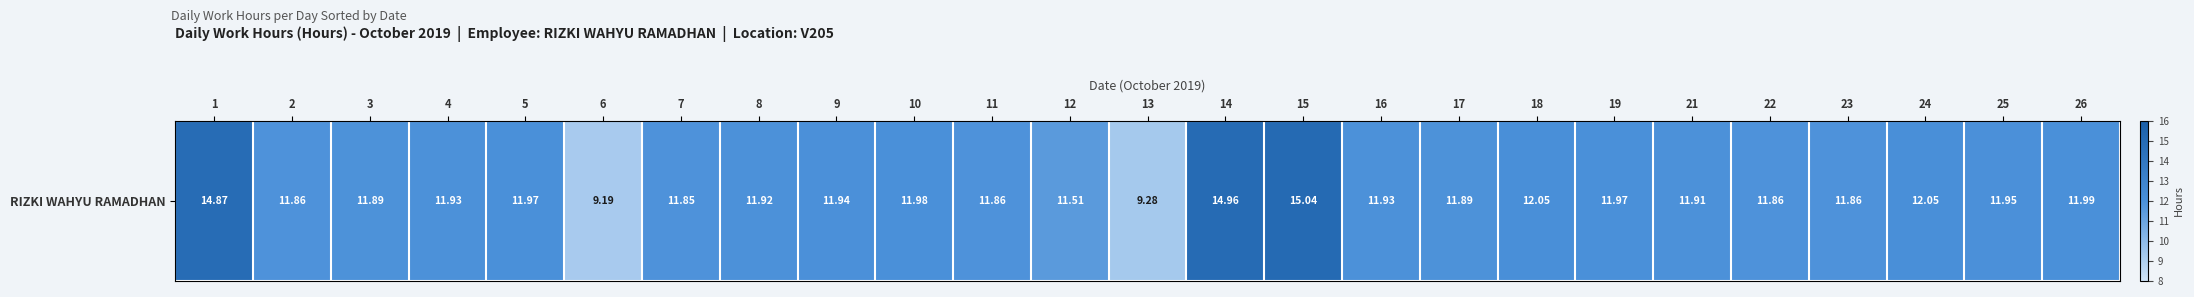

Reading right to left, list all the values displayed in this chart.

12.0	11.9	12.1	11.9	11.9	11.9	12.0	12.1	11.9	11.9	15.0	15.0	9.3	11.5	11.9	12.0	11.9	11.9	11.8	9.2	12.0	11.9	11.9	11.9	14.9